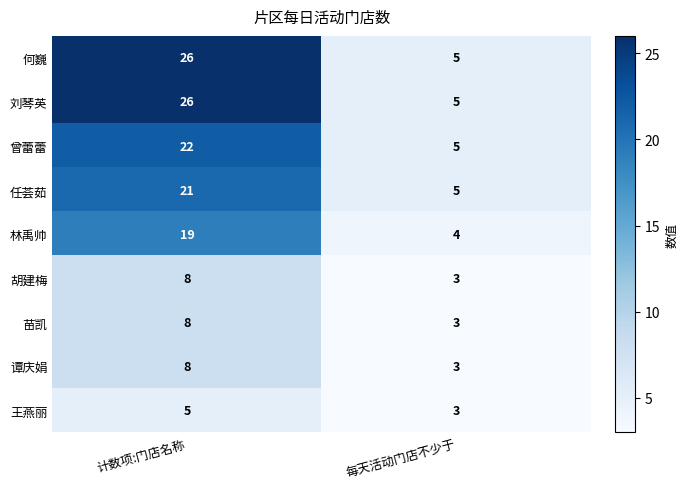

Reading left to right, transcribe all the data shown in this chart.

何巍: 26	5
刘琴英: 26	5
曾蕾蕾: 22	5
任荟茹: 21	5
林禹帅: 19	4
胡建梅: 8	3
苗凯: 8	3
谭庆娟: 8	3
王燕丽: 5	3